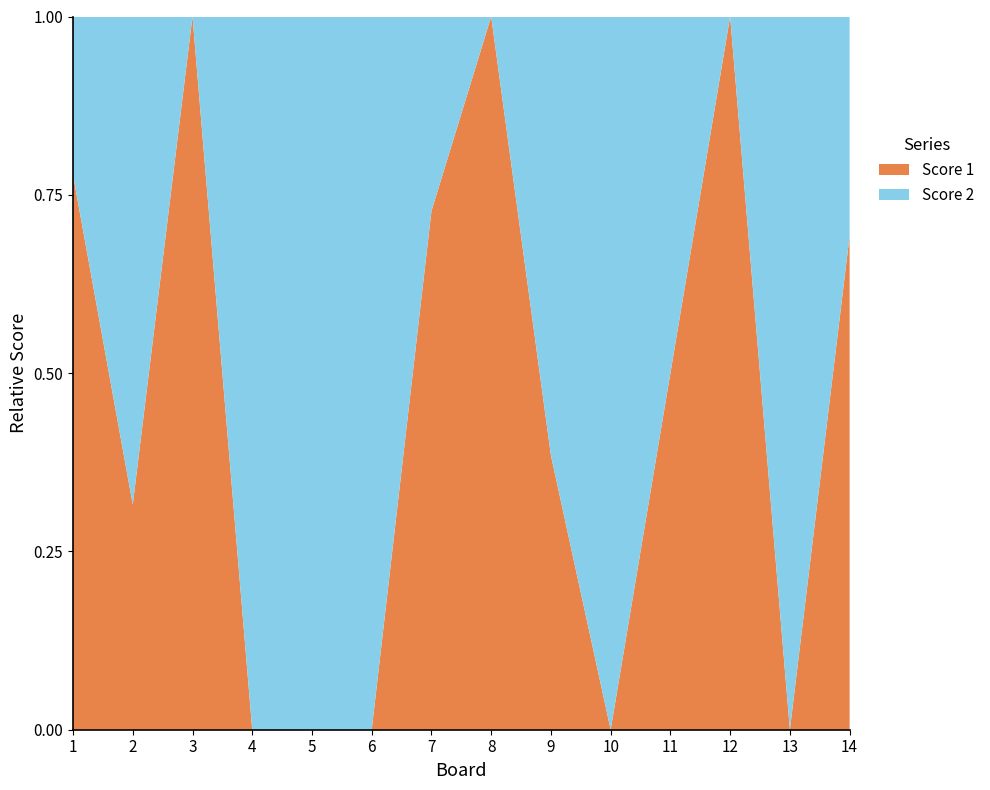

Reading right to left, extract all data points from this chart.

Score 1: 9	0	13	10	0	5	17	8	0	0	0	25	6	14
Score 2: 4	16	0	10	25	8	0	3	25	16	25	0	13	4